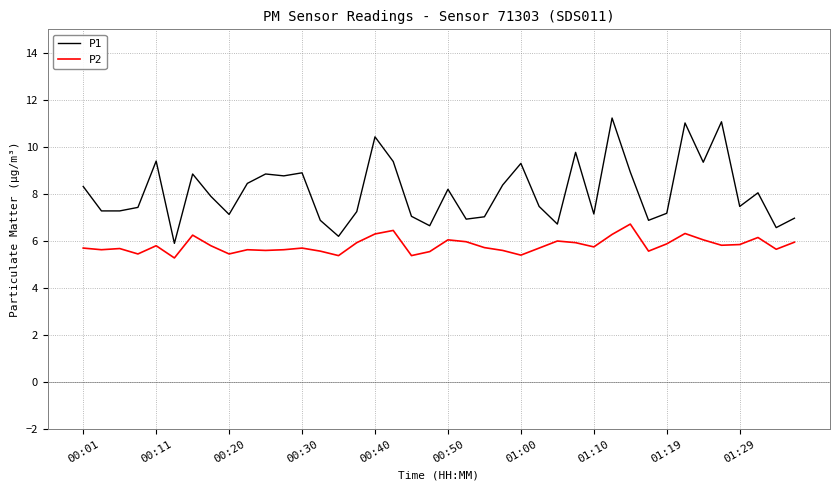

True or false: P1 and P2 cross at least once.

False